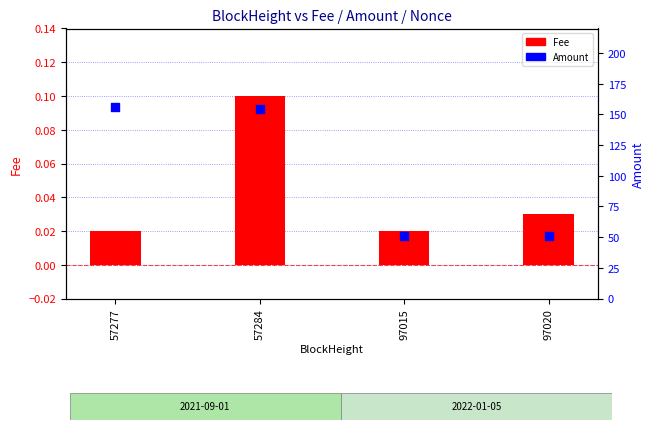

Which series has the largest total across all categories?

Amount